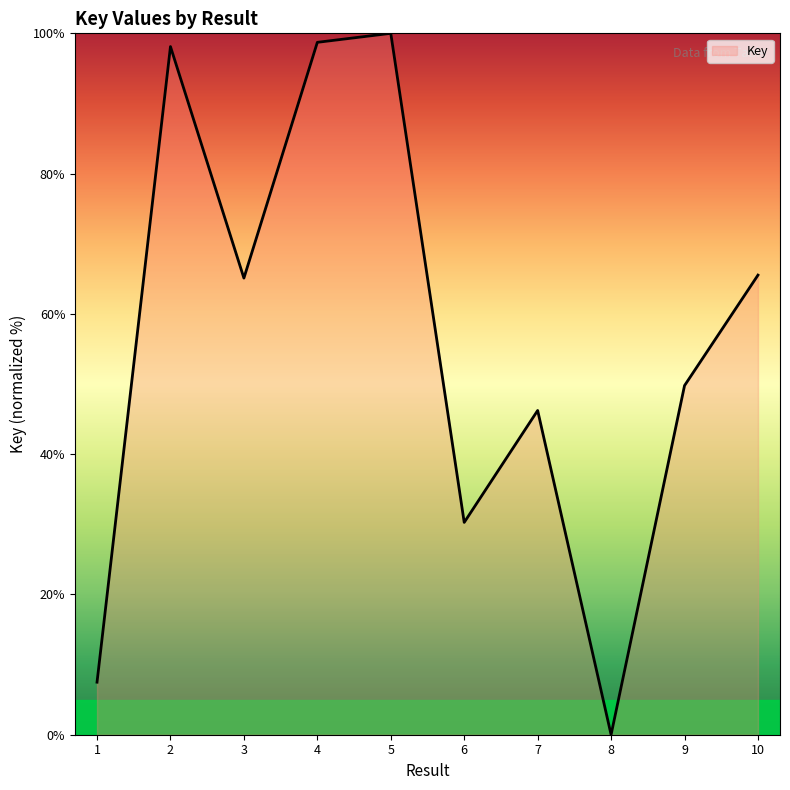

Count the number of categories in the chart.

10